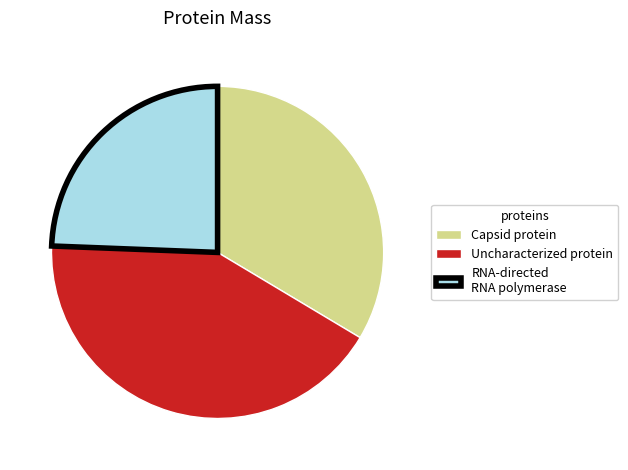

Is it true that Uncharacterized protein is 31% of the pie?

False